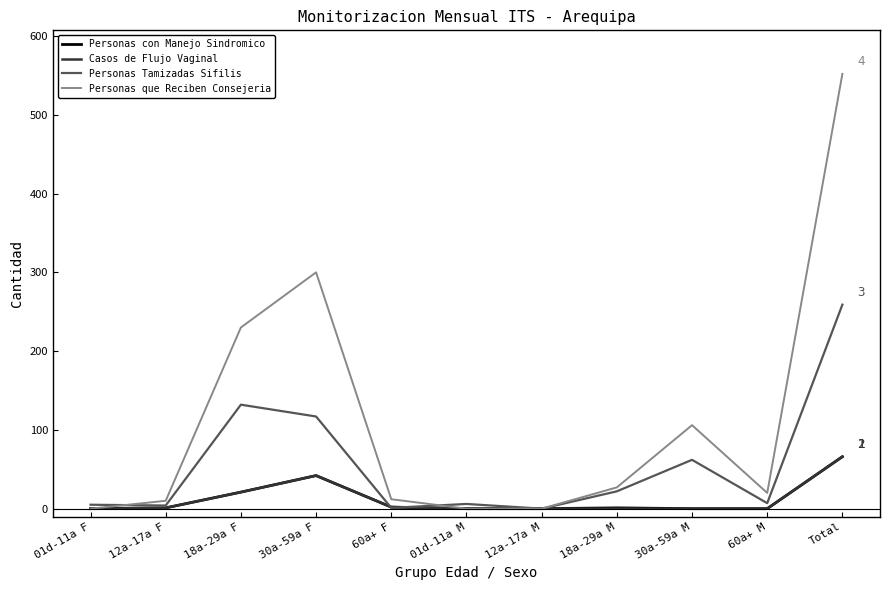

Is it true that Personas Tamizadas Sifilis equals 7 at 60a+ M?

True